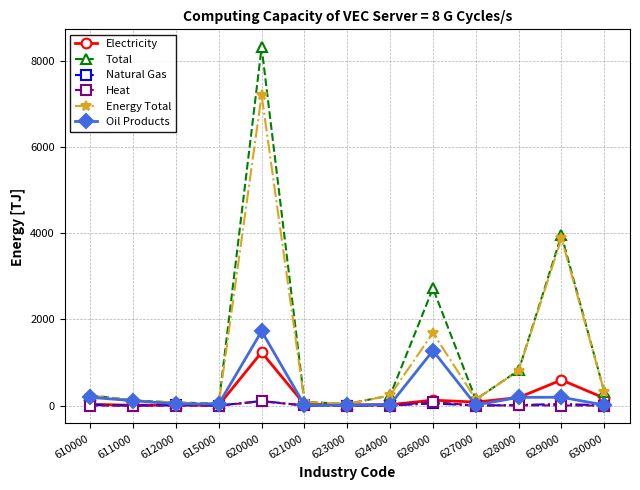

What is the value of the Energy Total point at the 1st from the left?

231.9